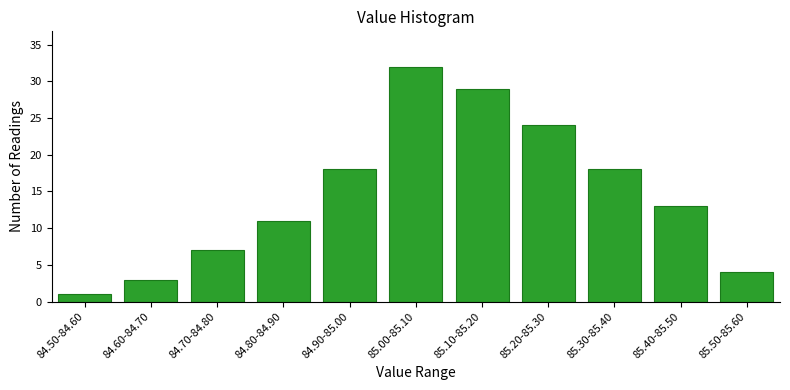

Reading left to right, list all the values displayed in this chart.

84.50-84.60=1	84.60-84.70=3	84.70-84.80=7	84.80-84.90=11	84.90-85.00=18	85.00-85.10=32	85.10-85.20=29	85.20-85.30=24	85.30-85.40=18	85.40-85.50=13	85.50-85.60=4